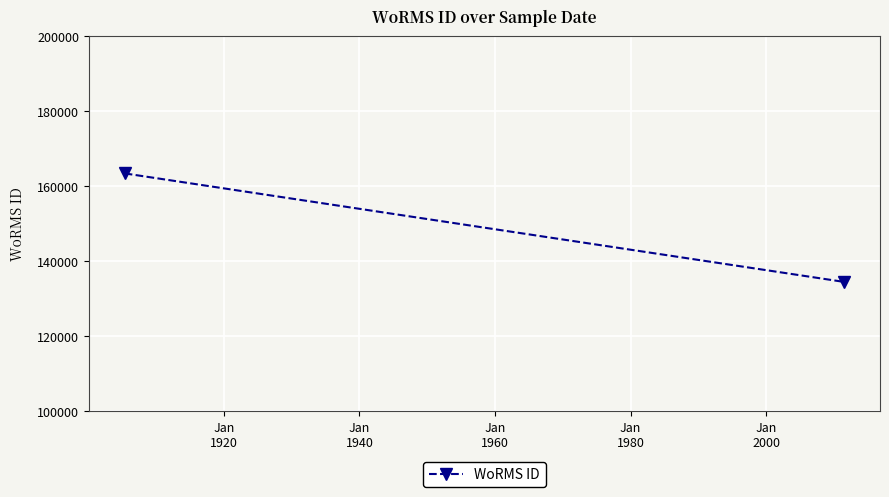

How many lines are shown in the chart?

1